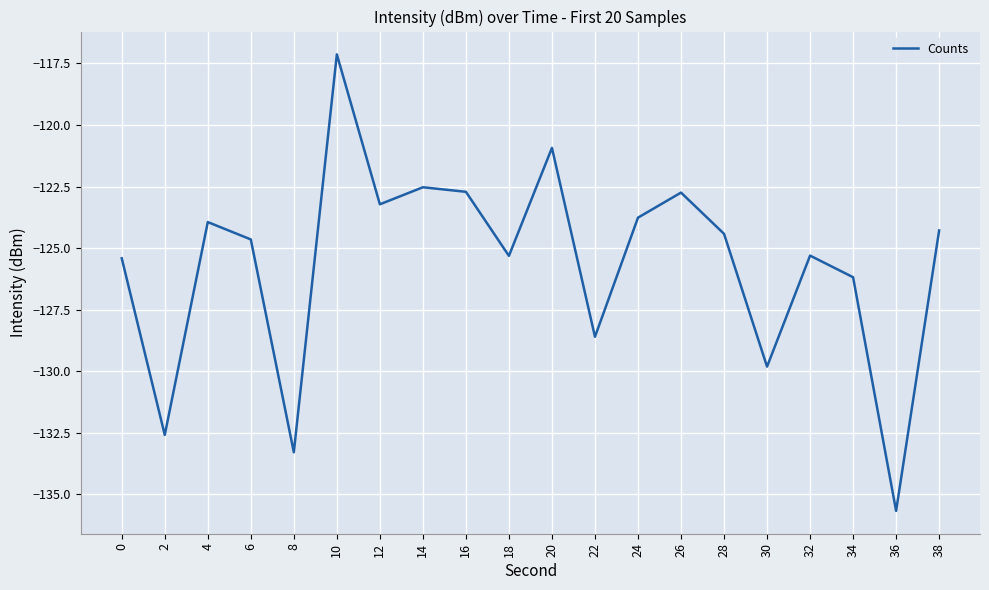

True or false: the data shows -26.2 at 28.

False